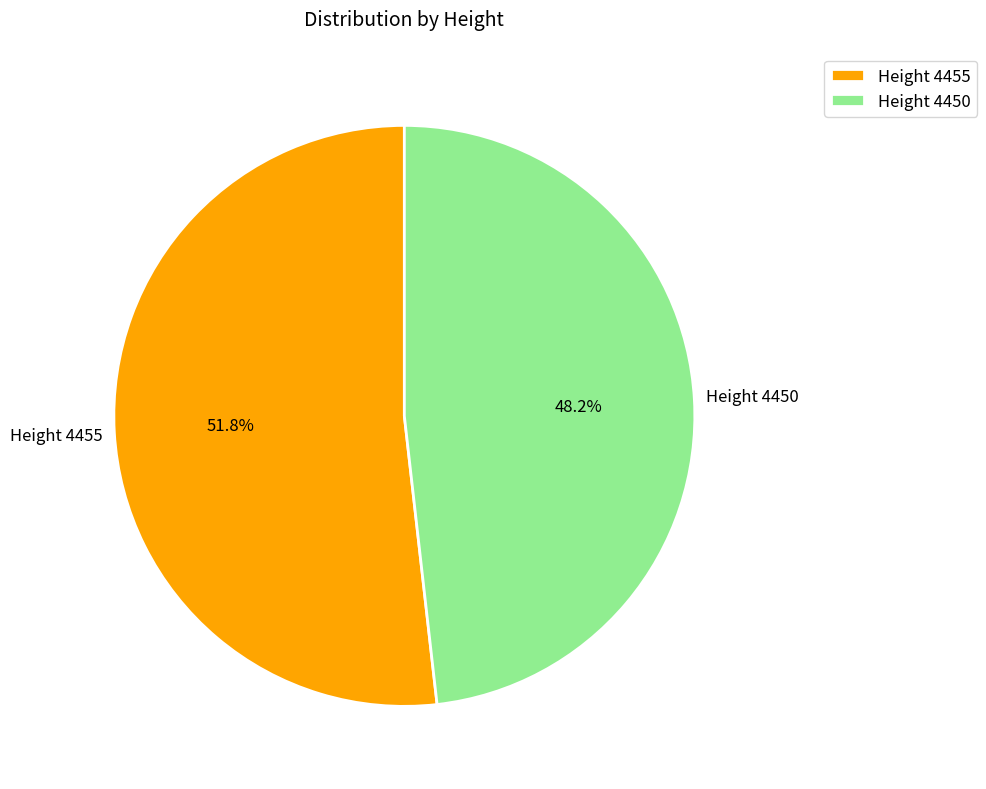

Combined, do Height 4450 and Height 4455 account for over 50%?

Yes